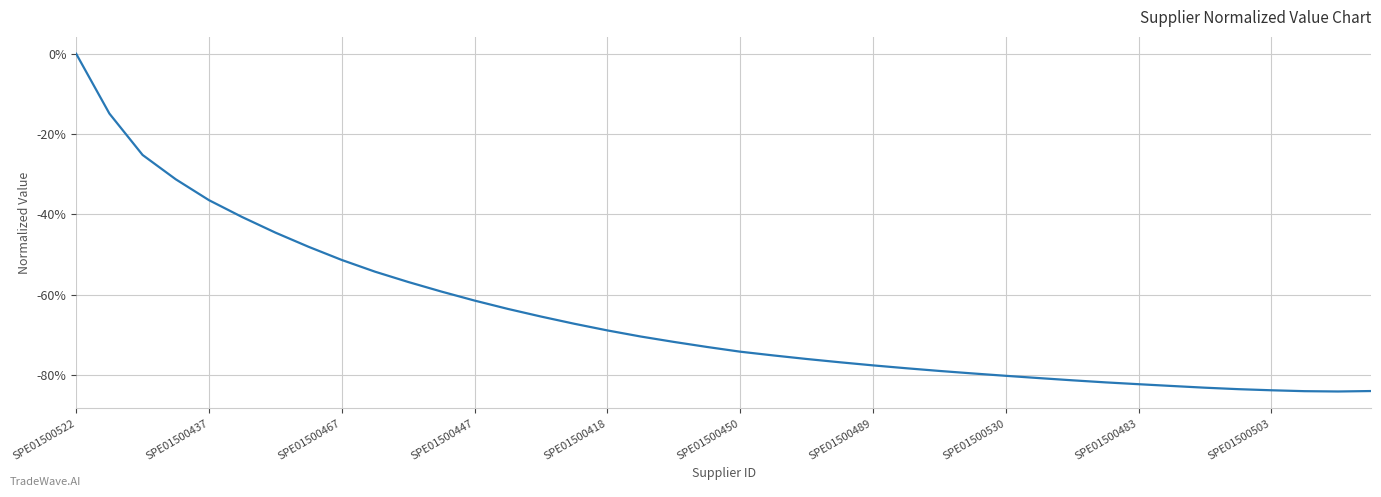

What is the smallest value displayed?

-84.1